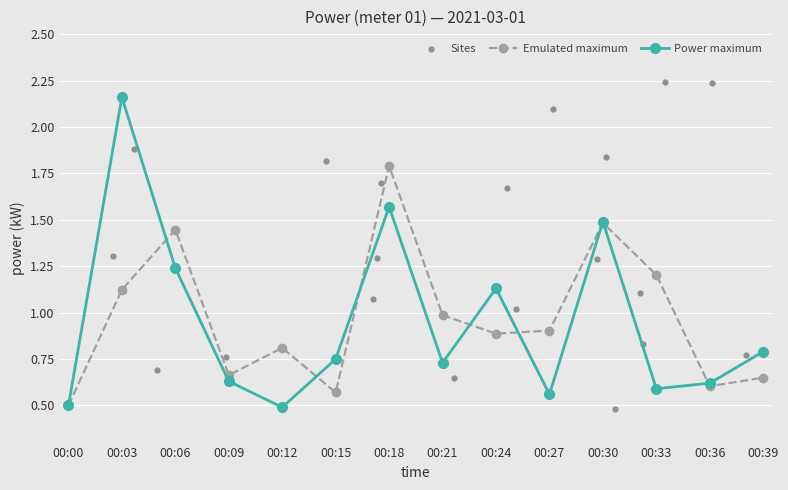

What is the ratio of the value at 00:30 to the value at 00:24?

1.3